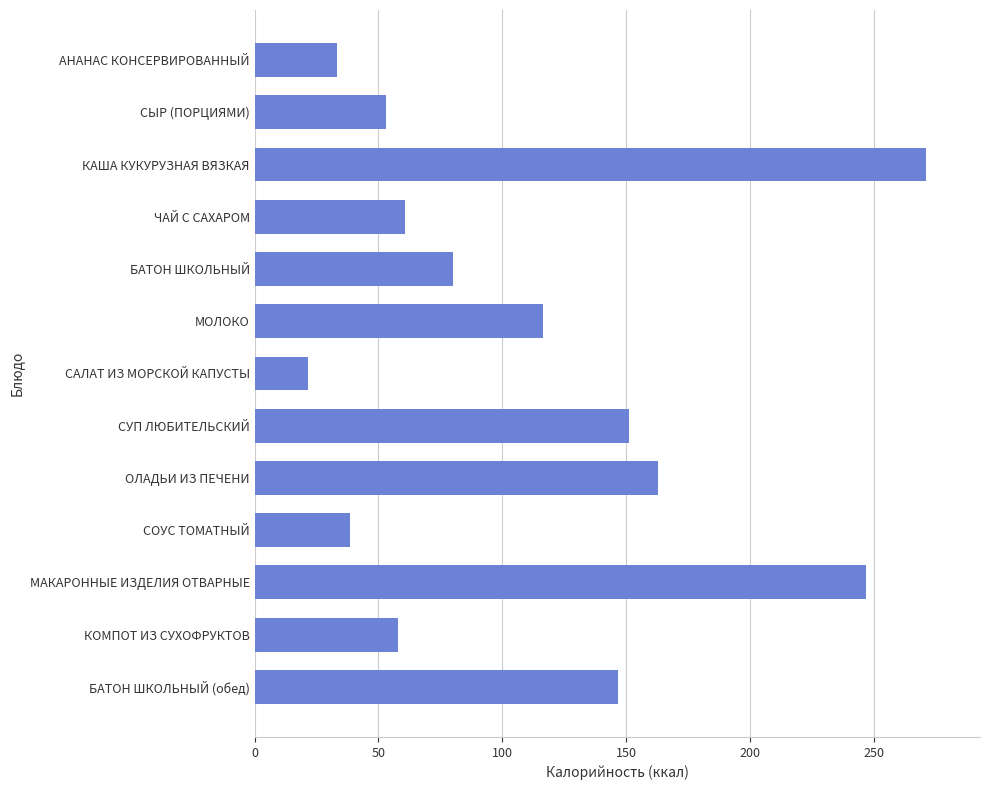

What is the label of the 4th bar from the top?

ЧАЙ С САХАРОМ